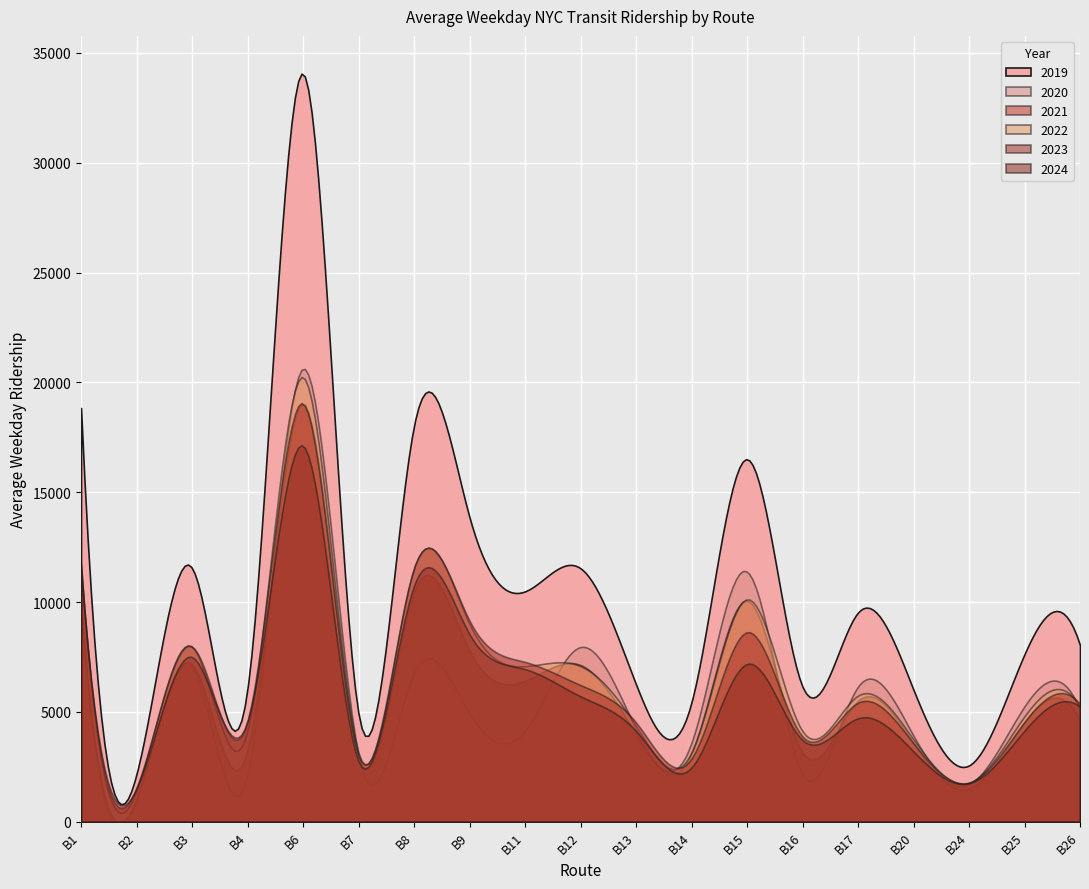

True or false: 2019 has a value of 8521.1 at B7.

False